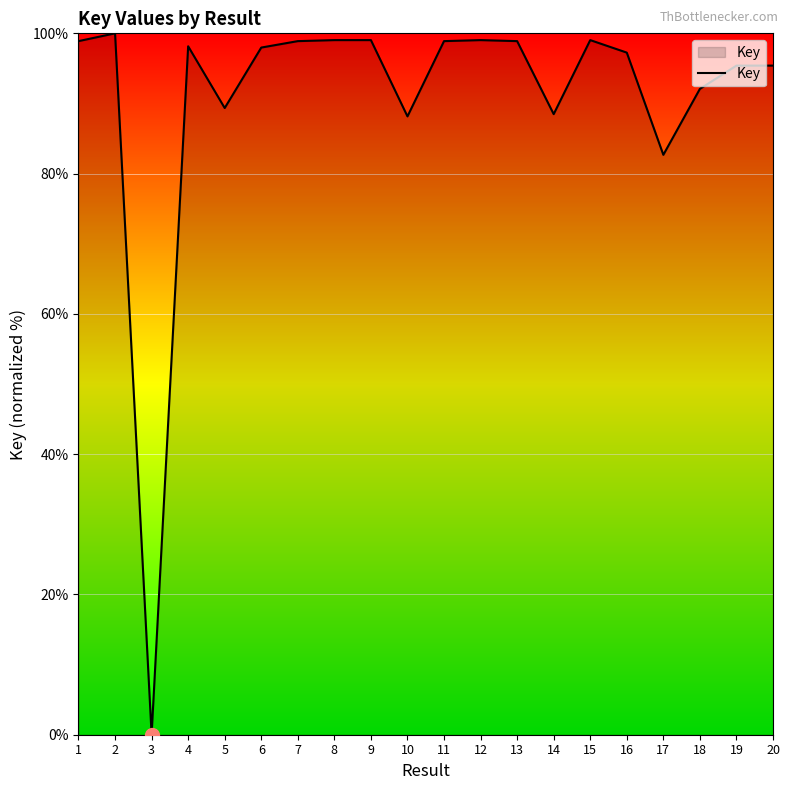

True or false: the data shows 99.0 at 9.

True